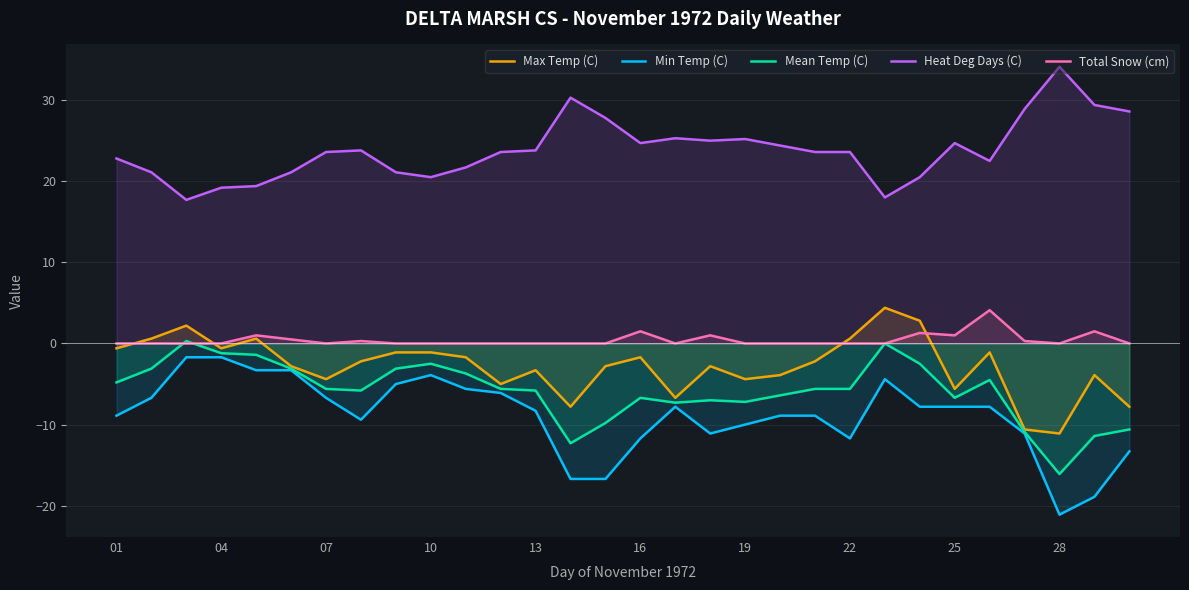

What is the approximate value of Min Temp (C) at 13?

-8.3